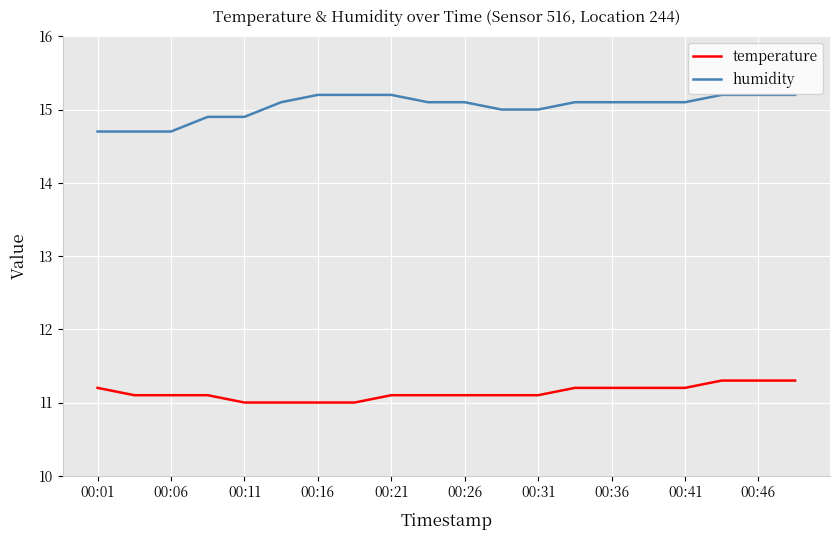

Count the temperature values in the range 11 to 12.

20